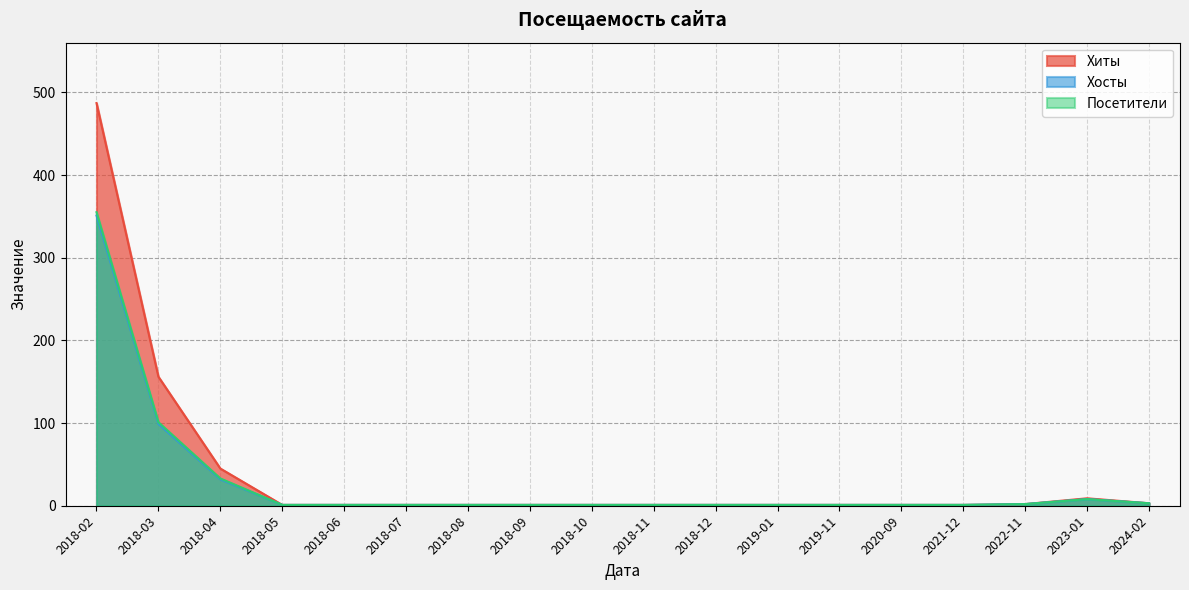

Reading left to right, transcribe all the data shown in this chart.

Хиты: 2018-02=487	2018-03=156	2018-04=45	2018-05=1	2018-06=1	2018-07=1	2018-08=1	2018-09=1	2018-10=1	2018-11=1	2018-12=1	2019-01=1	2019-11=1	2020-09=1	2021-12=1	2022-11=2	2023-01=9	2024-02=3
Хосты: 2018-02=351	2018-03=99	2018-04=32	2018-05=1	2018-06=1	2018-07=1	2018-08=1	2018-09=1	2018-10=1	2018-11=1	2018-12=1	2019-01=1	2019-11=1	2020-09=1	2021-12=1	2022-11=2	2023-01=8	2024-02=3
Посетители: 2018-02=355	2018-03=101	2018-04=33	2018-05=1	2018-06=1	2018-07=1	2018-08=1	2018-09=1	2018-10=1	2018-11=1	2018-12=1	2019-01=1	2019-11=1	2020-09=1	2021-12=1	2022-11=2	2023-01=8	2024-02=3